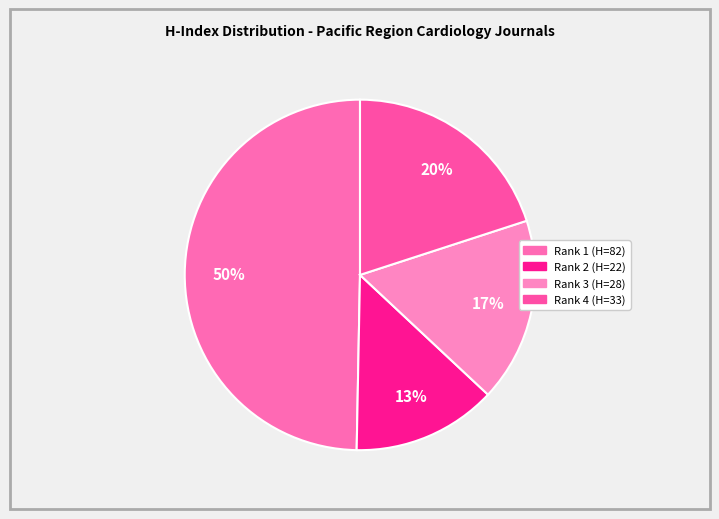

Does any single category account for the majority?

No